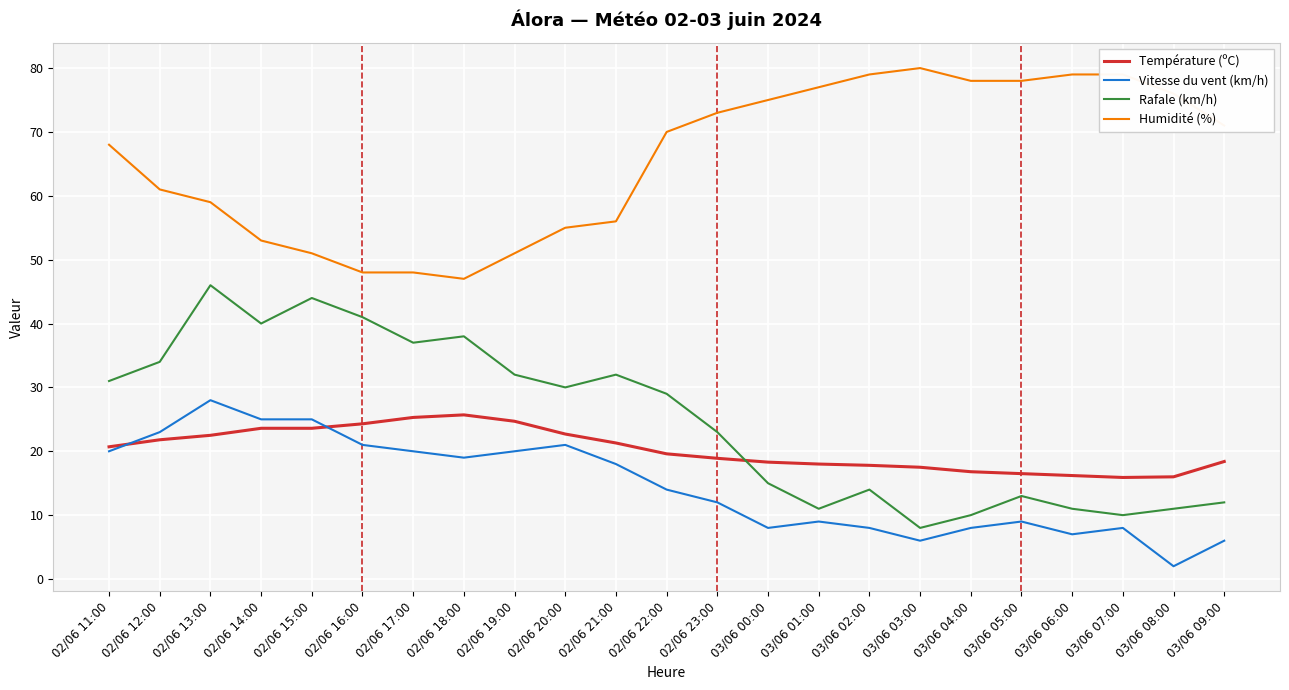

At which label is Rafale (km/h) closest to 27?

02/06 22:00